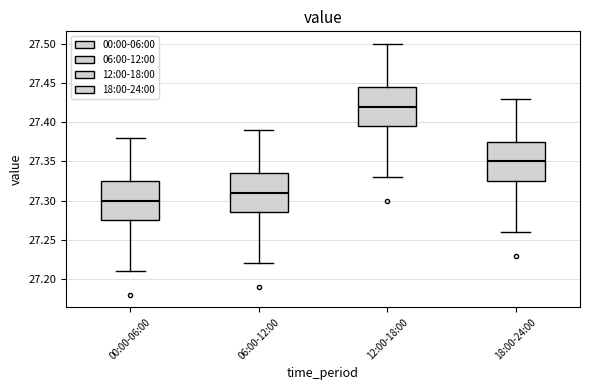

Which box's median line is the highest?

12:00-18:00